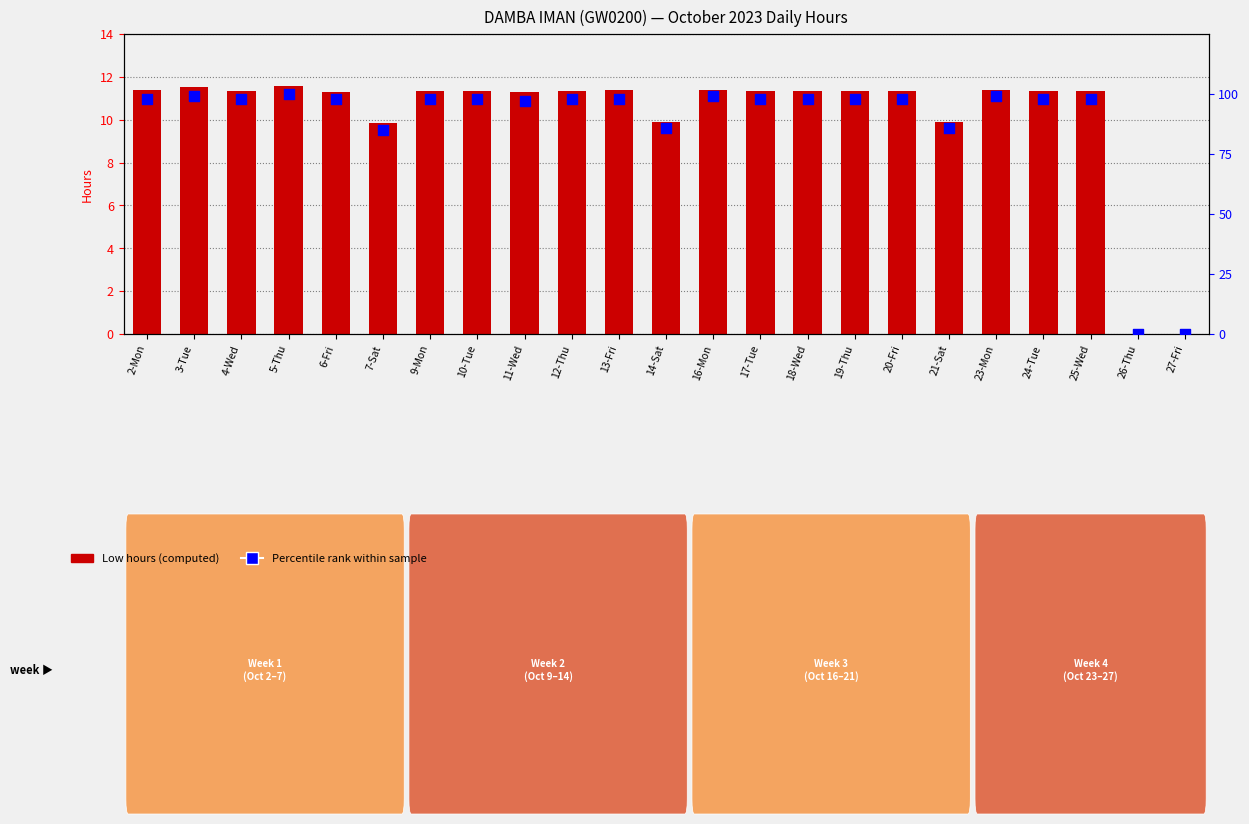

Which series contains the lowest Y value?

Low Hours